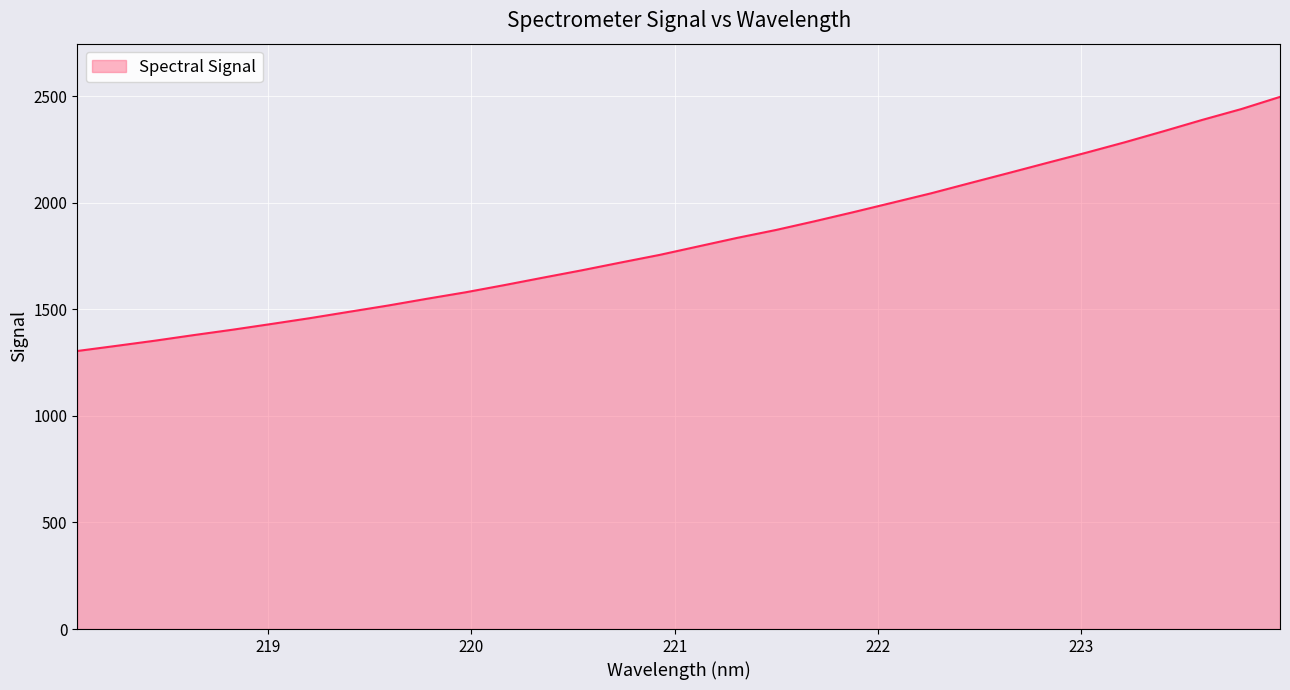

What is the difference between the maximum and minimum values?

1192.2